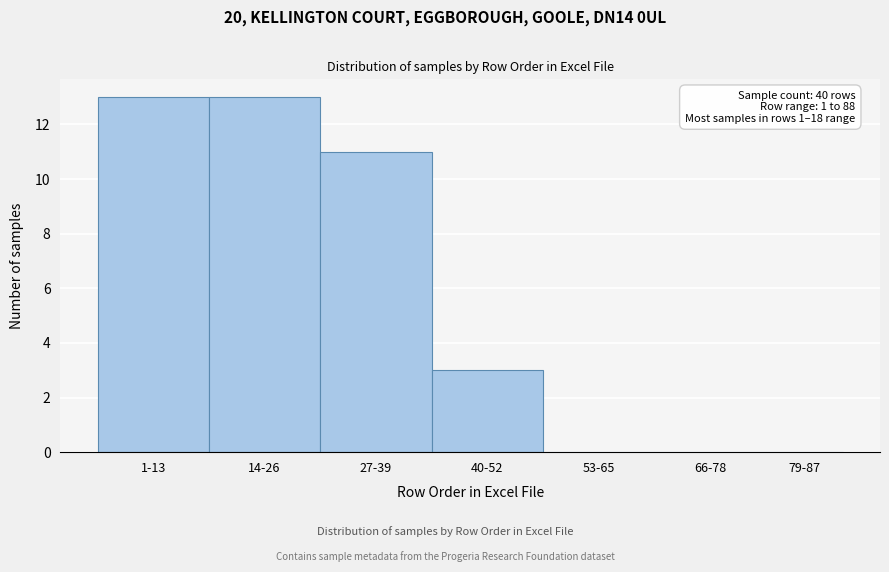

Reading right to left, what are all the values shown in this chart?

79-87=0	66-78=0	53-65=0	40-52=3	27-39=11	14-26=13	1-13=13